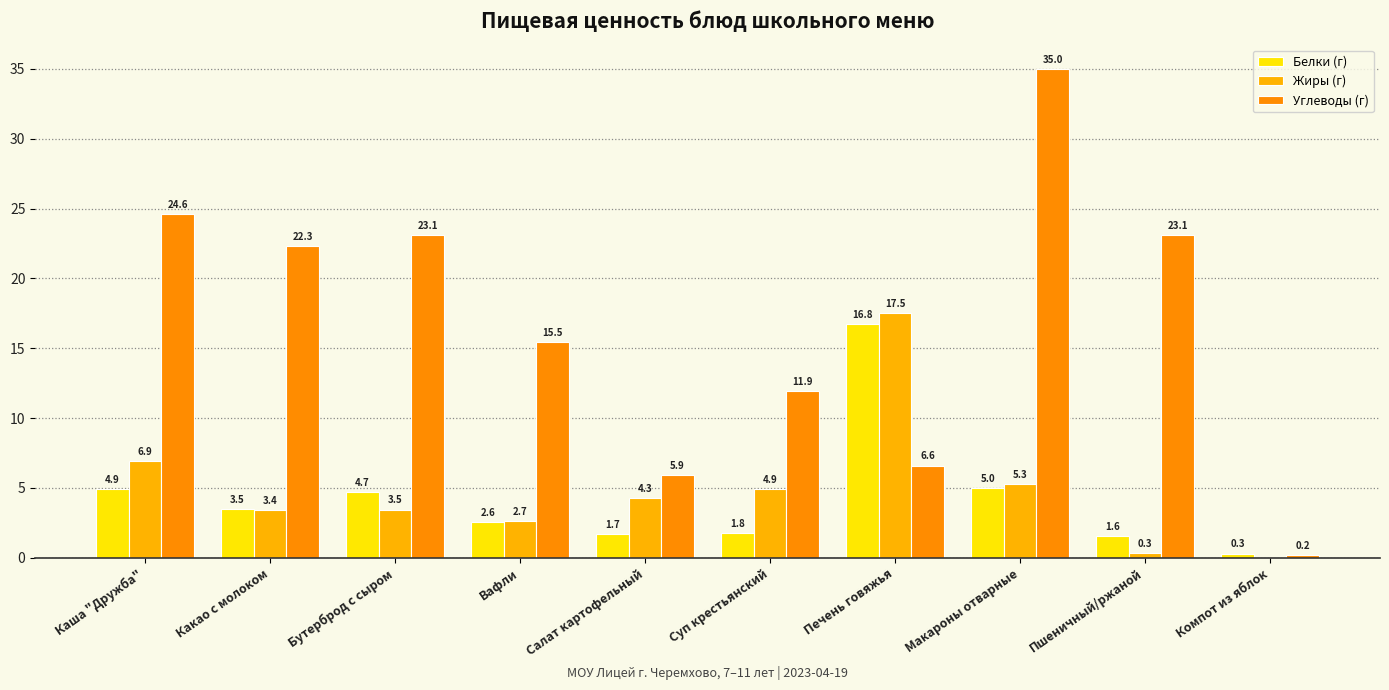

Are the bars grouped side by side (vs. stacked)?

Yes